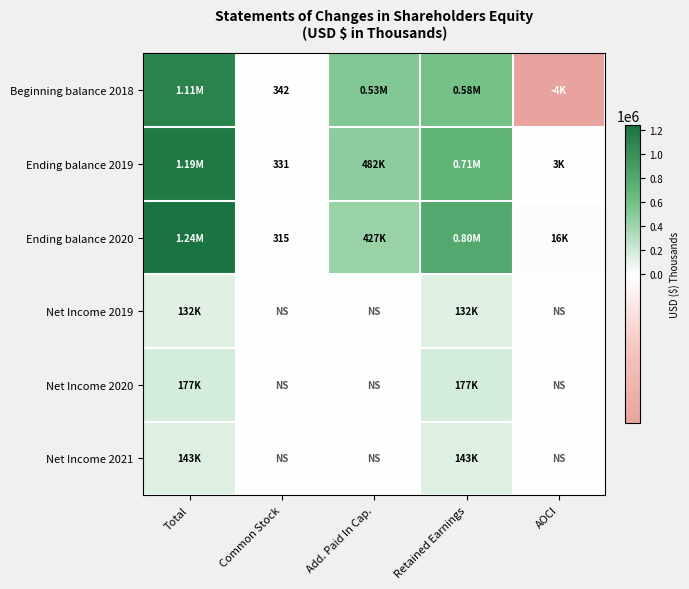

List the series in order of their peak value, lowest first.

Net Income 2019, Net Income 2021, Net Income 2020, Beginning balance 2018, Ending balance 2019, Ending balance 2020